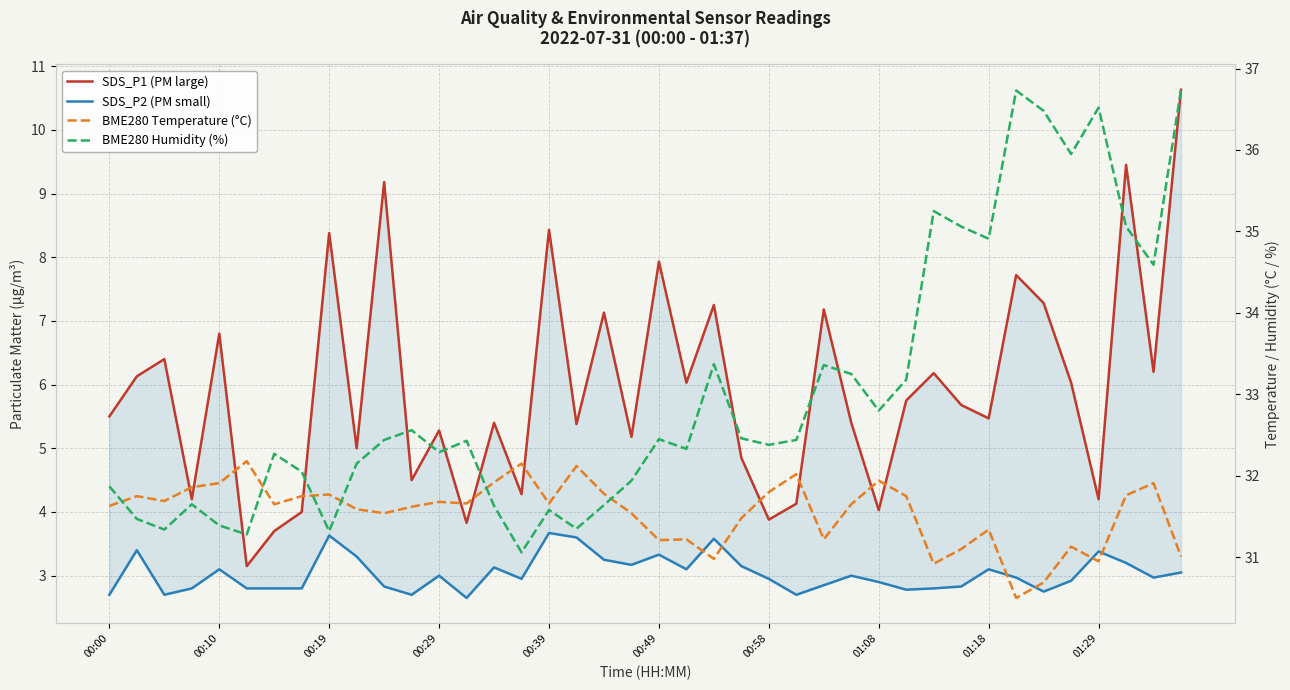

Which series has the largest total across all categories?

BME280 Humidity (%)